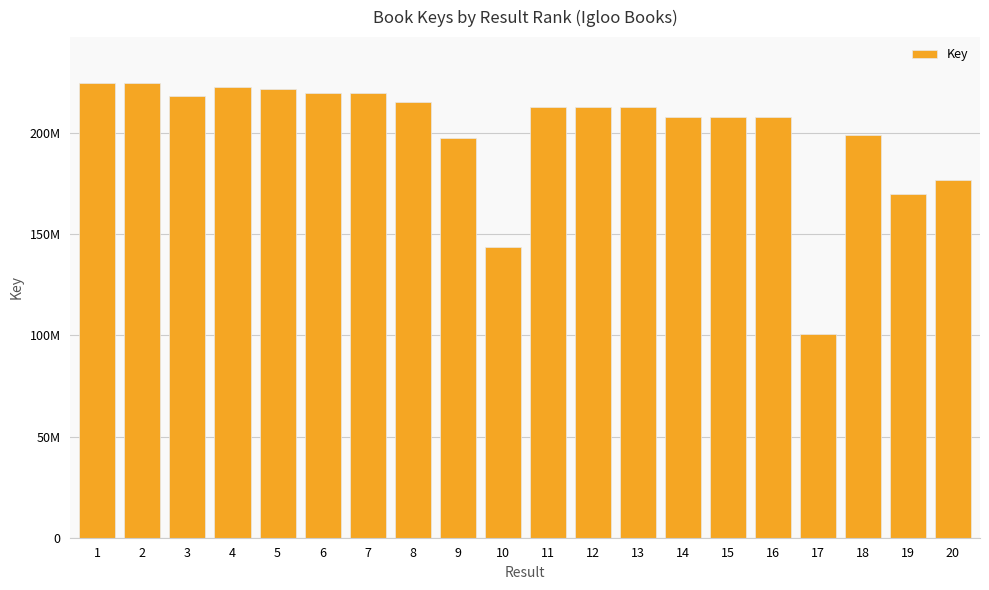

Approximately how many times larger is the value at 10 compared to 5?

0.6